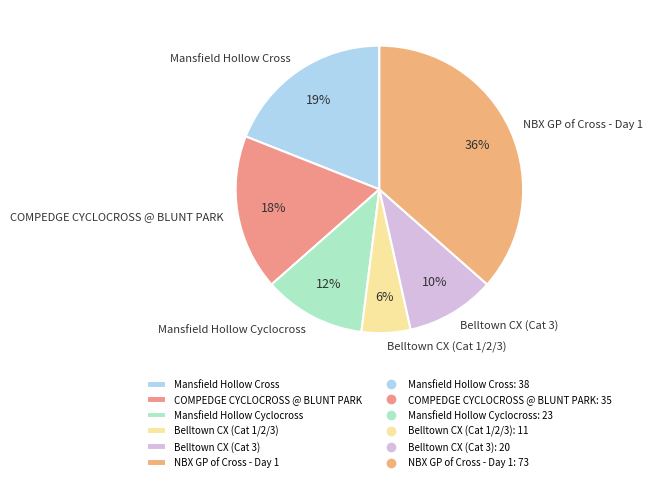

Which has a higher value, NBX GP of Cross - Day 1 or COMPEDGE CYCLOCROSS @ BLUNT PARK?

NBX GP of Cross - Day 1